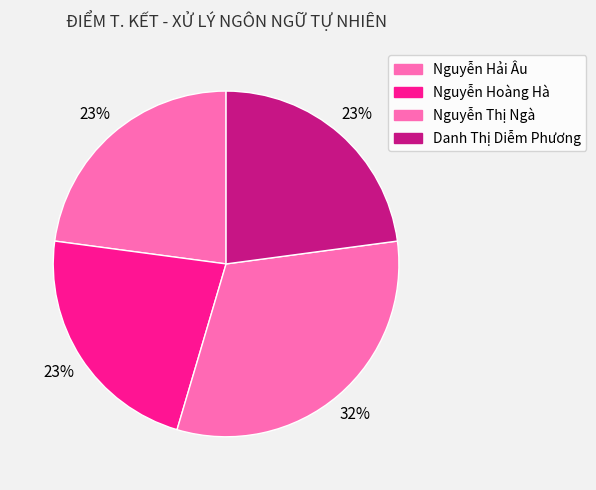

Is the sum of Danh Thị Diễm Phương and Nguyễn Thị Ngà greater than half?

Yes